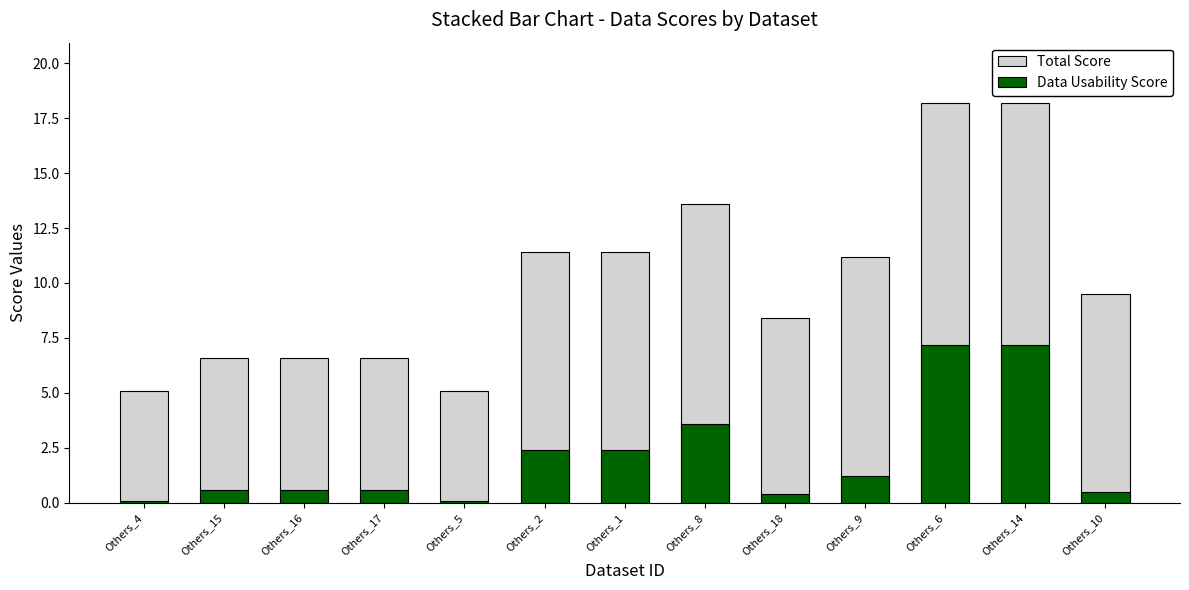

What is the sum of the Data Usability Score values at Others_9 and Others_6?

8.4